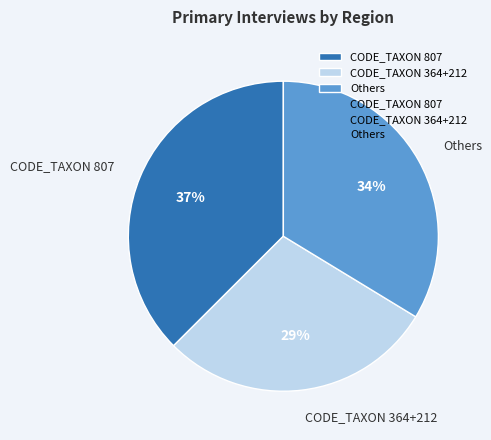

Is there a majority slice in this chart?

No